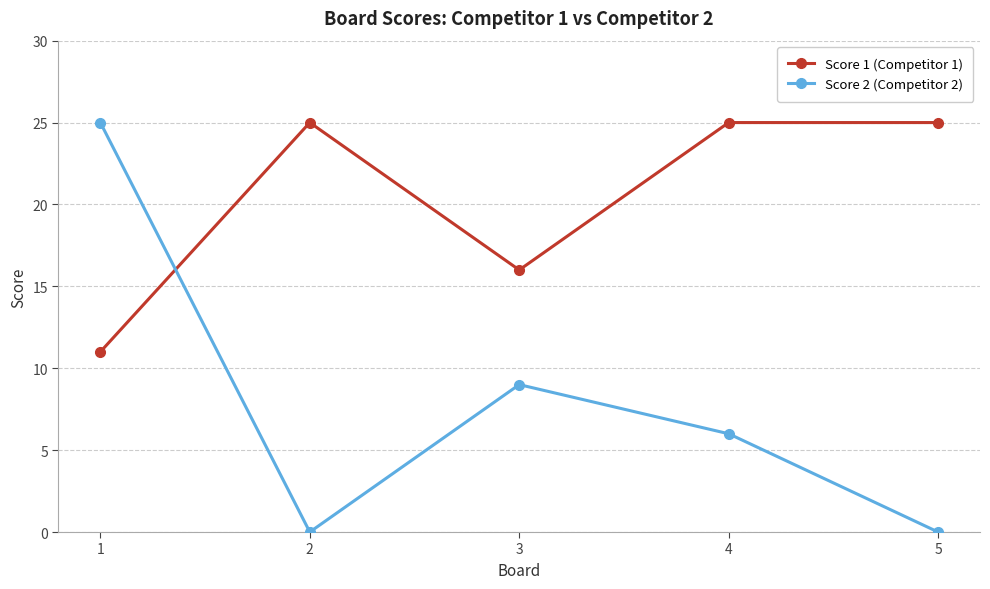

True or false: Score 2 (Competitor 2) and Score 1 (Competitor 1) intersect in this chart.

True